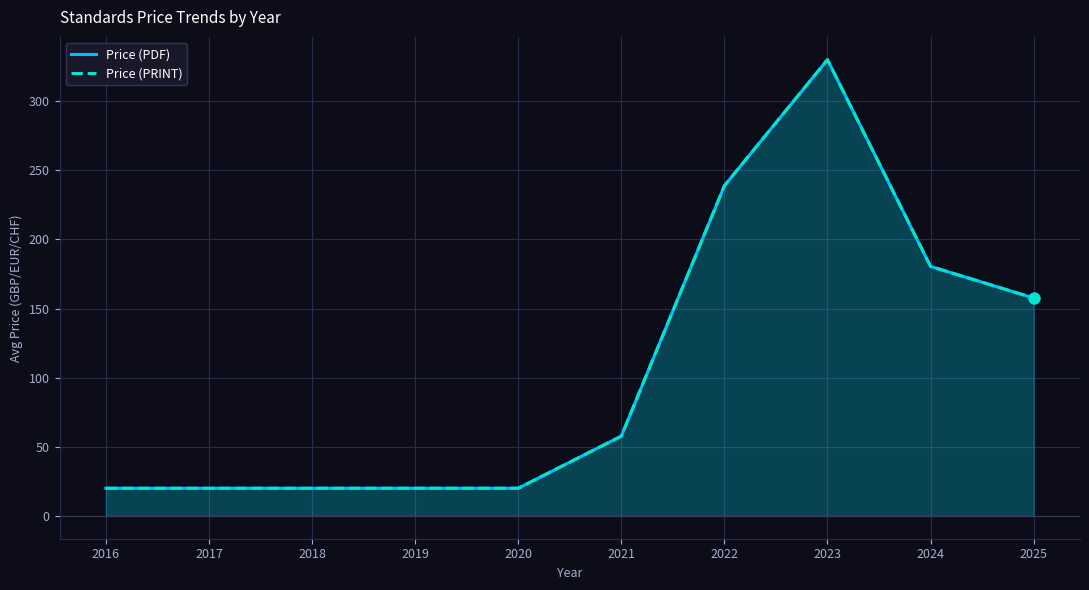

At how many categories does at least one series exceed 47?

5